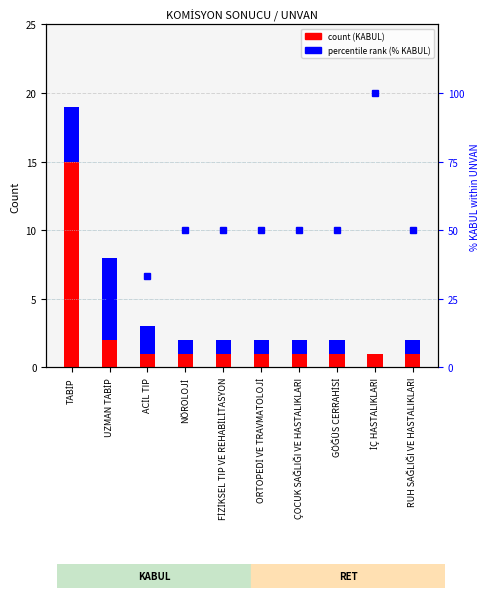

Which category has the highest value in the % KABUL within UNVAN series?

İÇ HASTALIKLARI